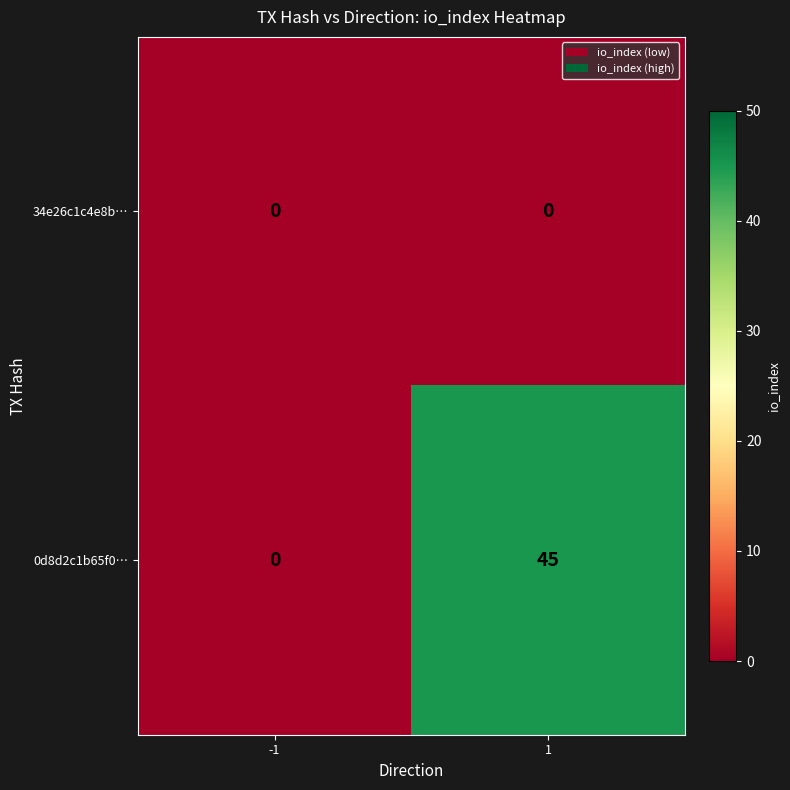

Which series has the largest range (max minus min)?

0d8d2c1b65f0…